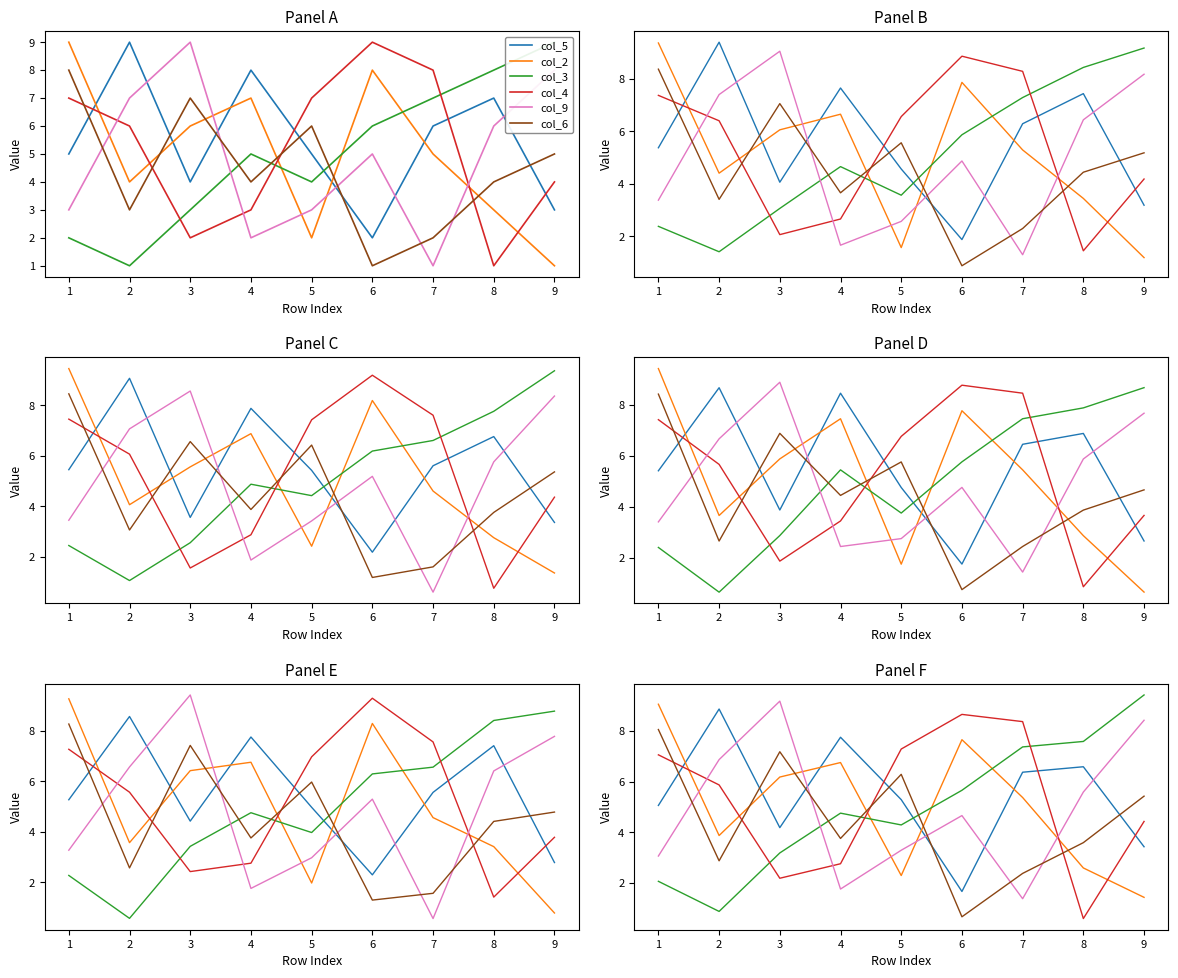

What is the average value of the col_3 series?

5.0